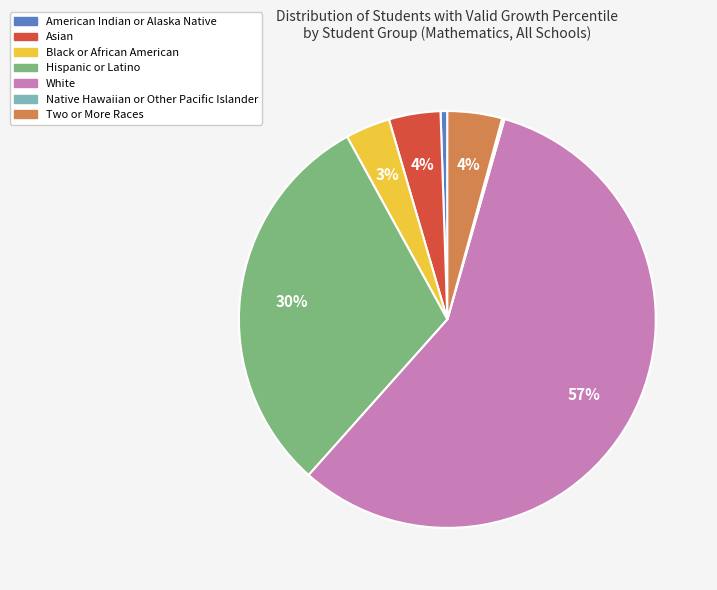

To the nearest percent, what is the average slice percentage?

14%